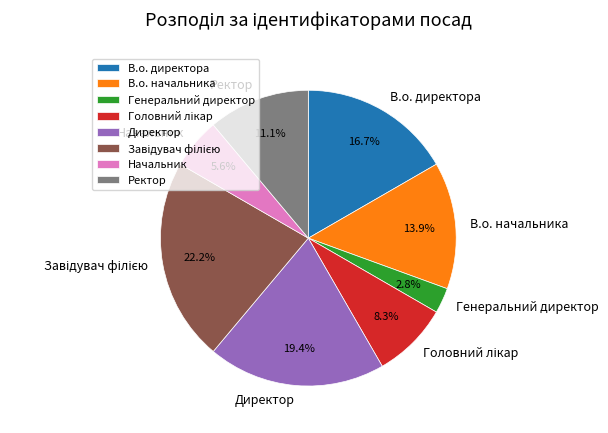

Which slice is the smallest?

Генеральний директор